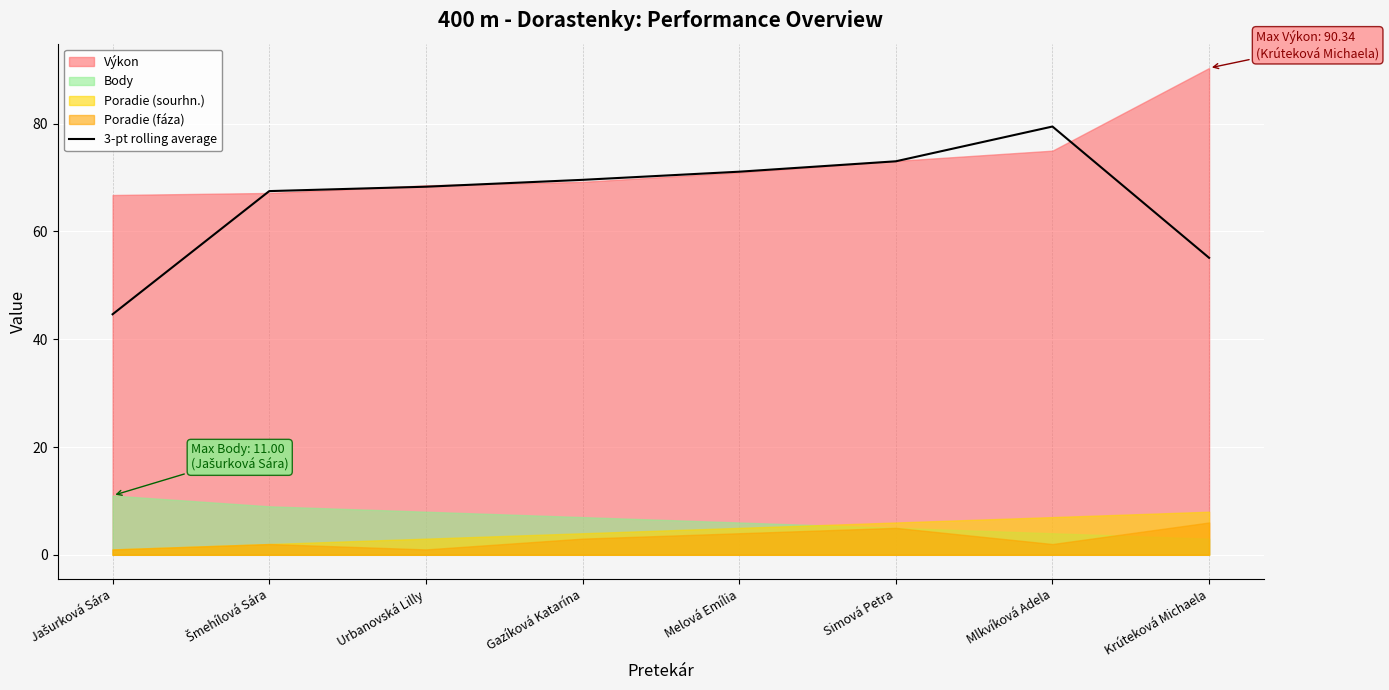

Between Krúteková Michaela and Mlkvíková Adela, which is larger?

Mlkvíková Adela